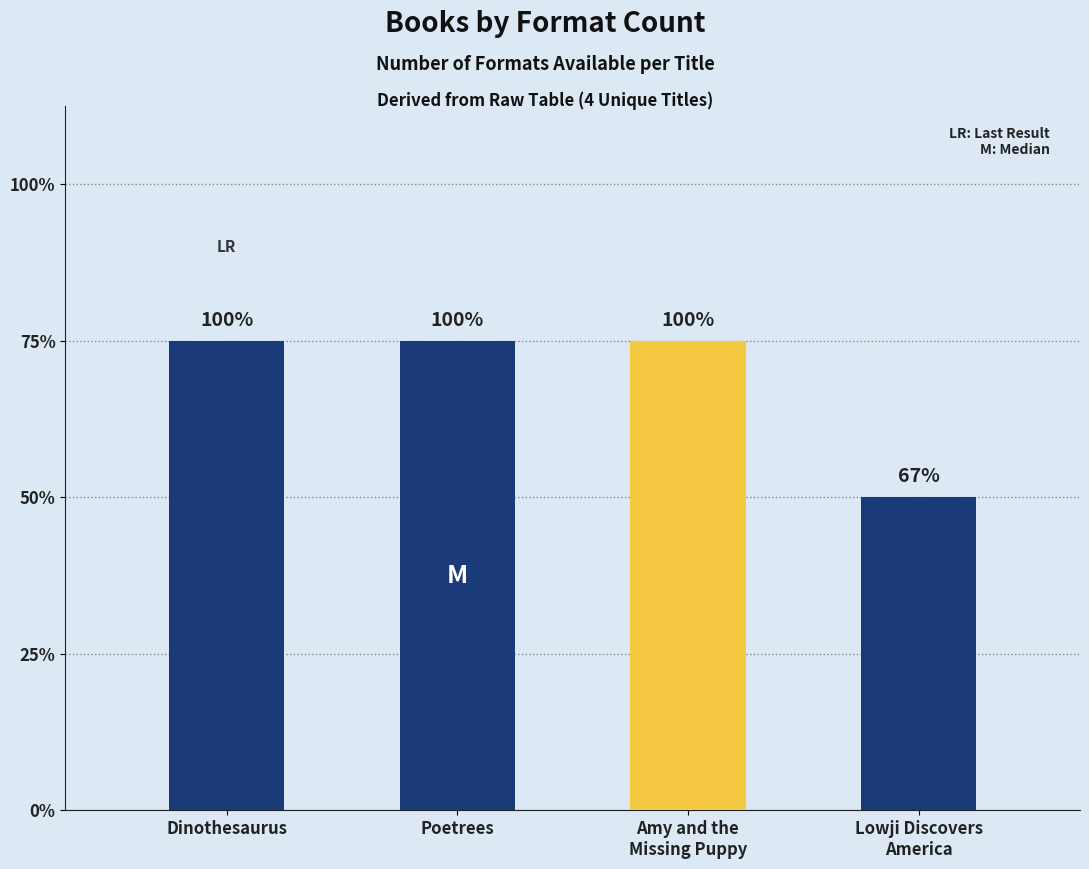

Which category has the lowest value across all series?

Lowji Discovers
America